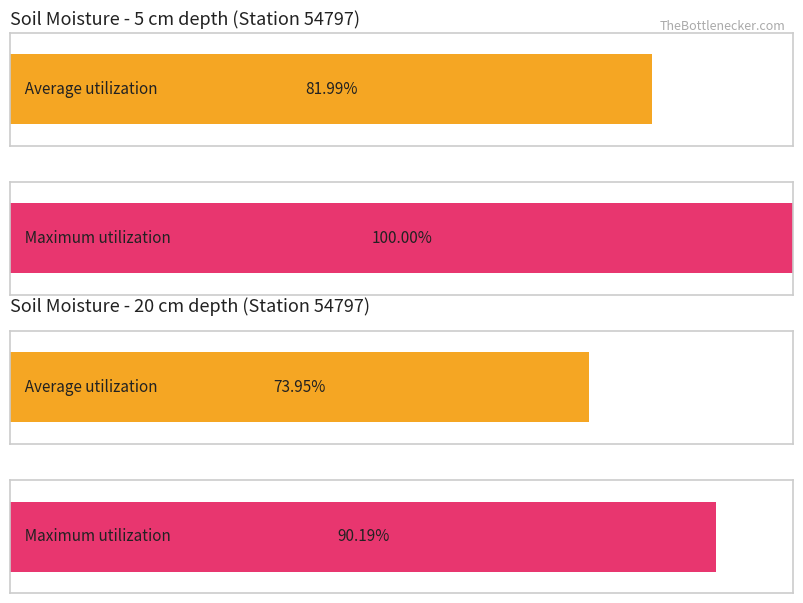

What are all the series names shown in the legend?

Average utilization, Maximum utilization